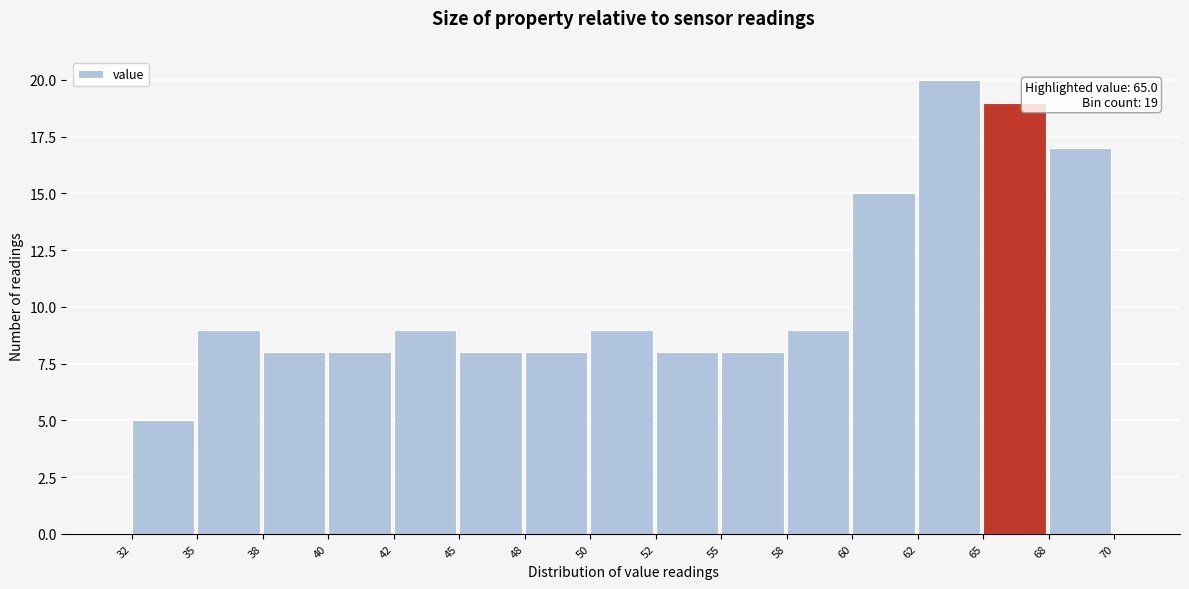

Reading left to right, list all the values displayed in this chart.

32=5	35=9	38=8	40=8	42=9	45=8	48=8	50=9	52=8	55=8	58=9	60=15	62=20	65=19	68=17